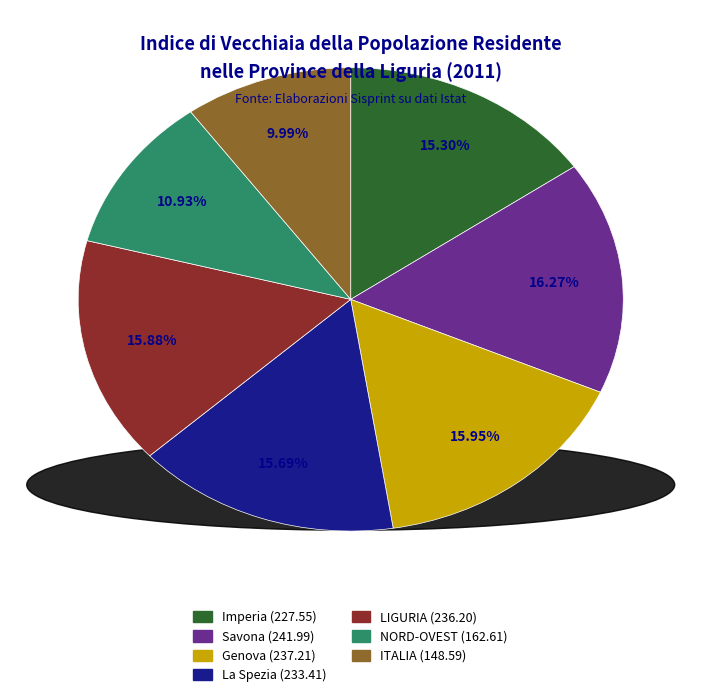

To the nearest percent, what percentage of the pie is LIGURIA?

16%